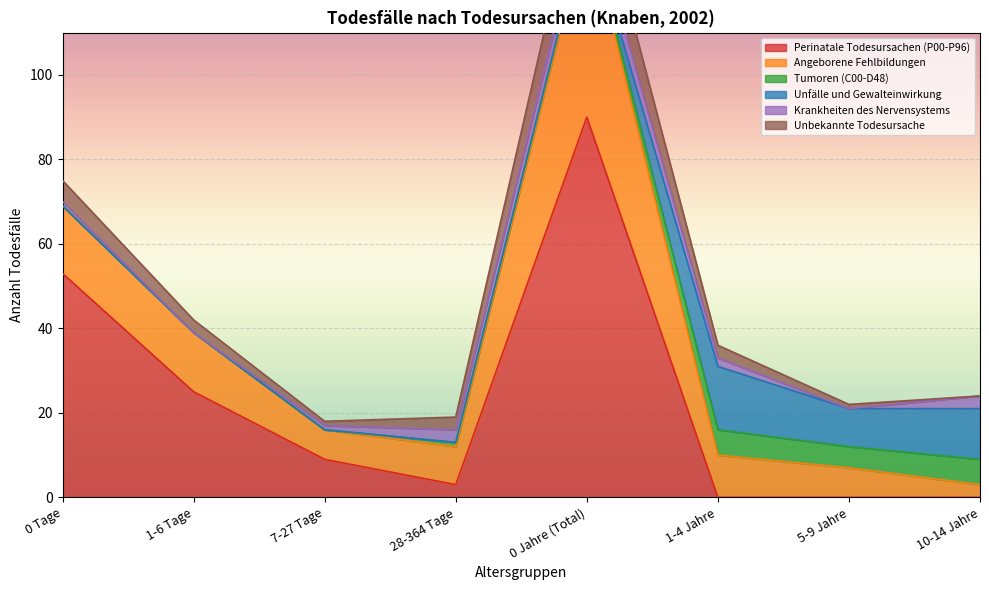

Which category has the highest value across all series?

0 Jahre (Total)